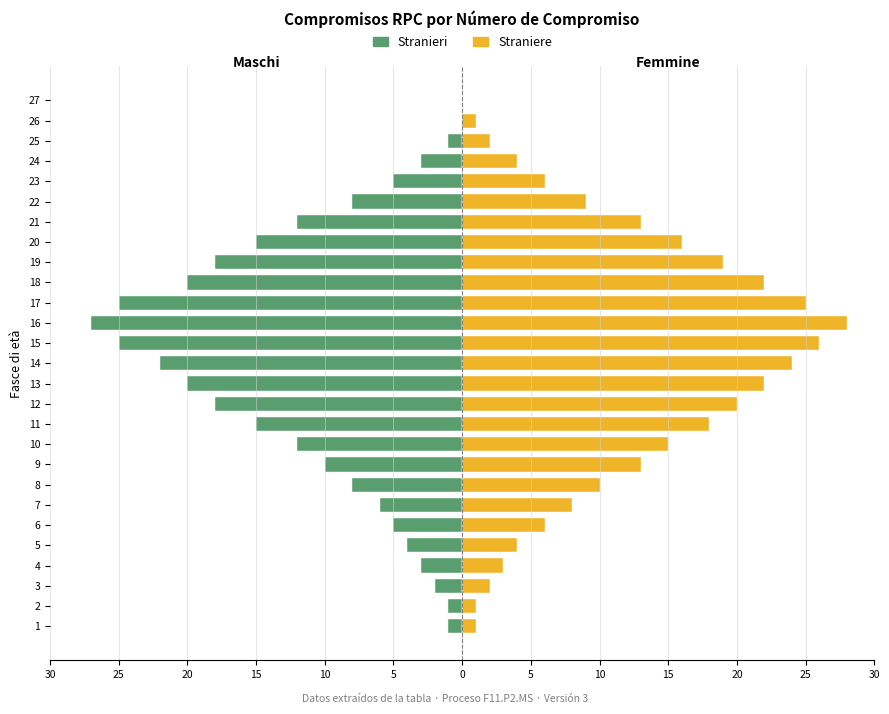

What is the difference between the maximum and minimum values in the Stranieri series?

27